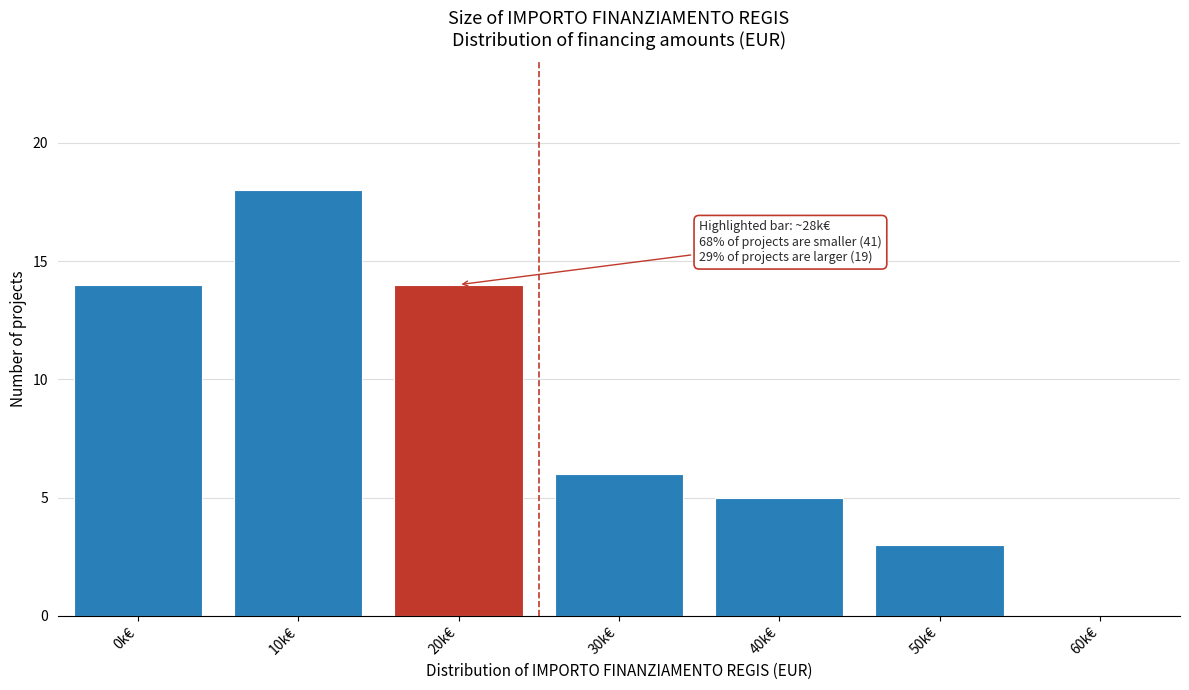

Reading right to left, list all the values displayed in this chart.

60k€=0	50k€=3	40k€=5	30k€=6	20k€=14	10k€=18	0k€=14